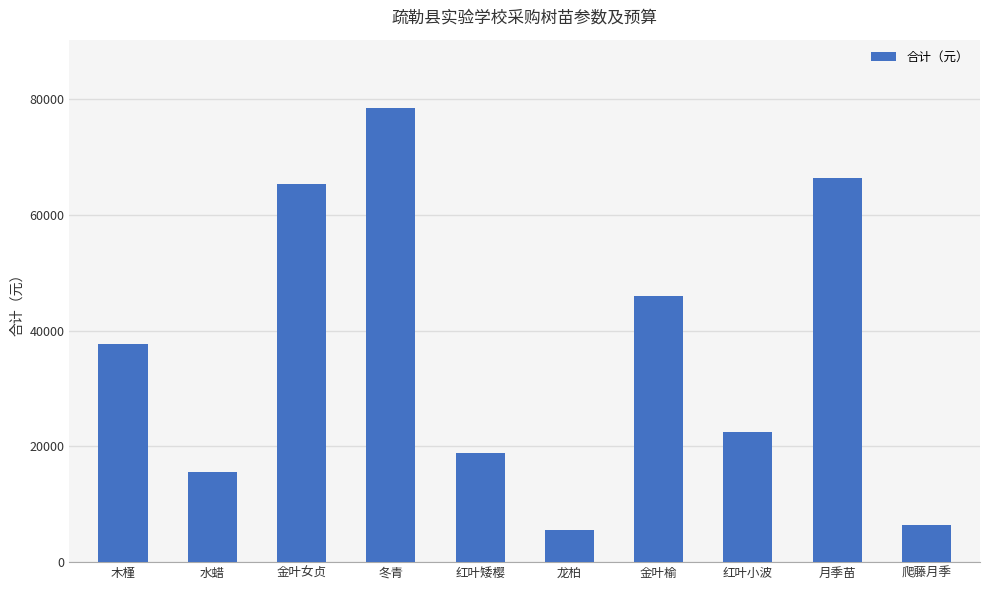

Where is the data nearest to the value 41992?

金叶榆